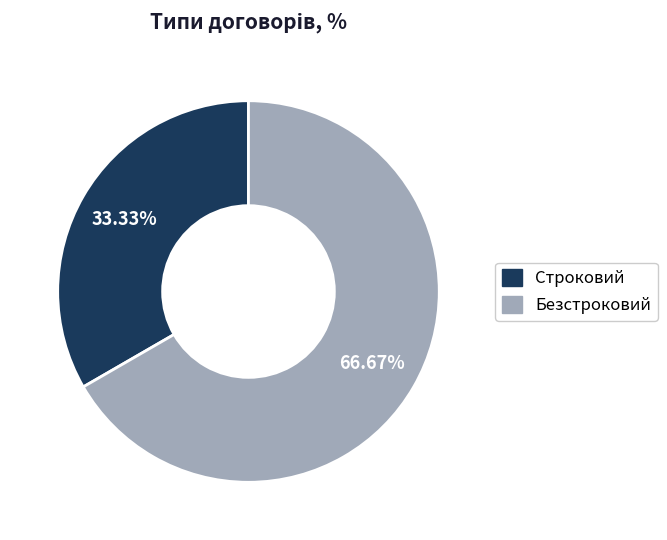

Rank the categories by value from highest to lowest.

Безстроковий, Строковий